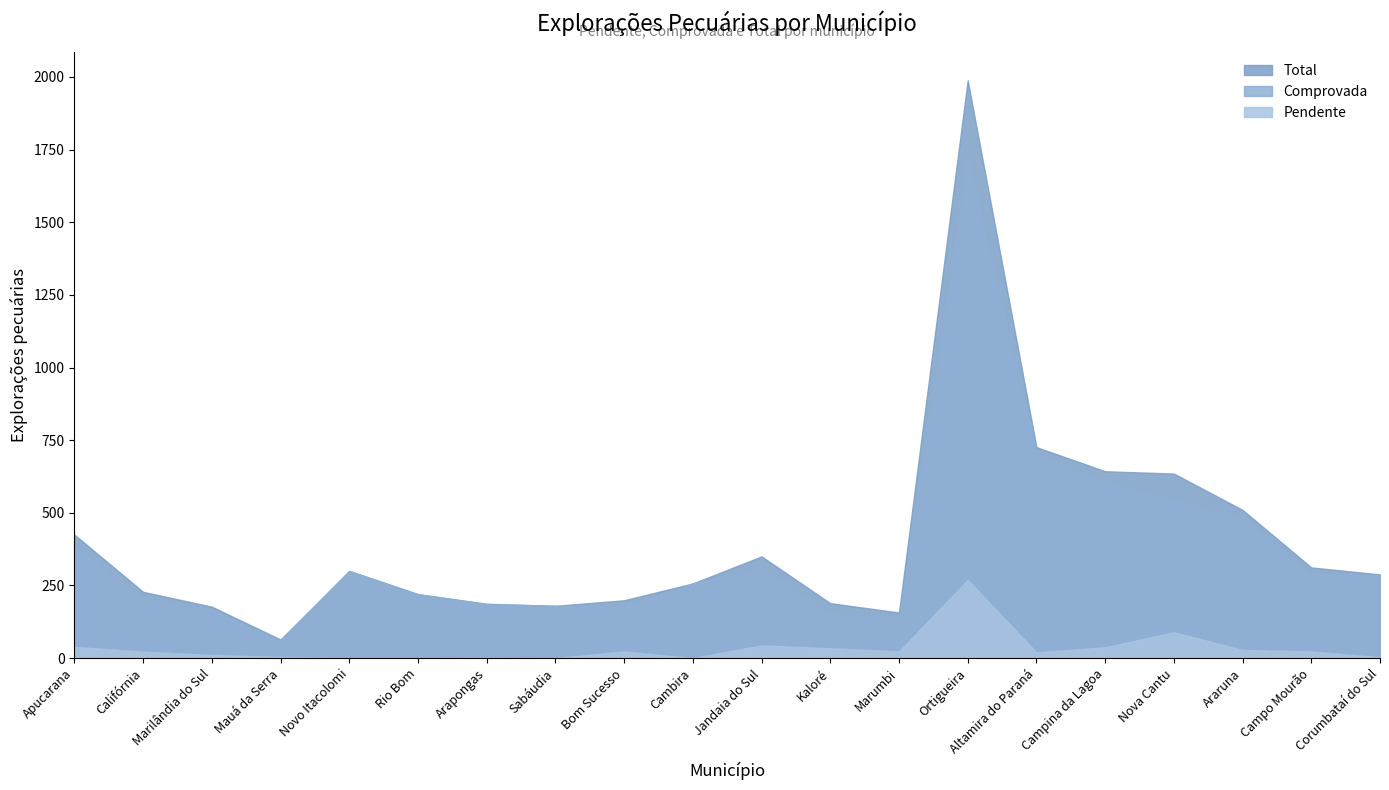

What is the difference between the highest and lowest values at Campina da Lagoa?

606